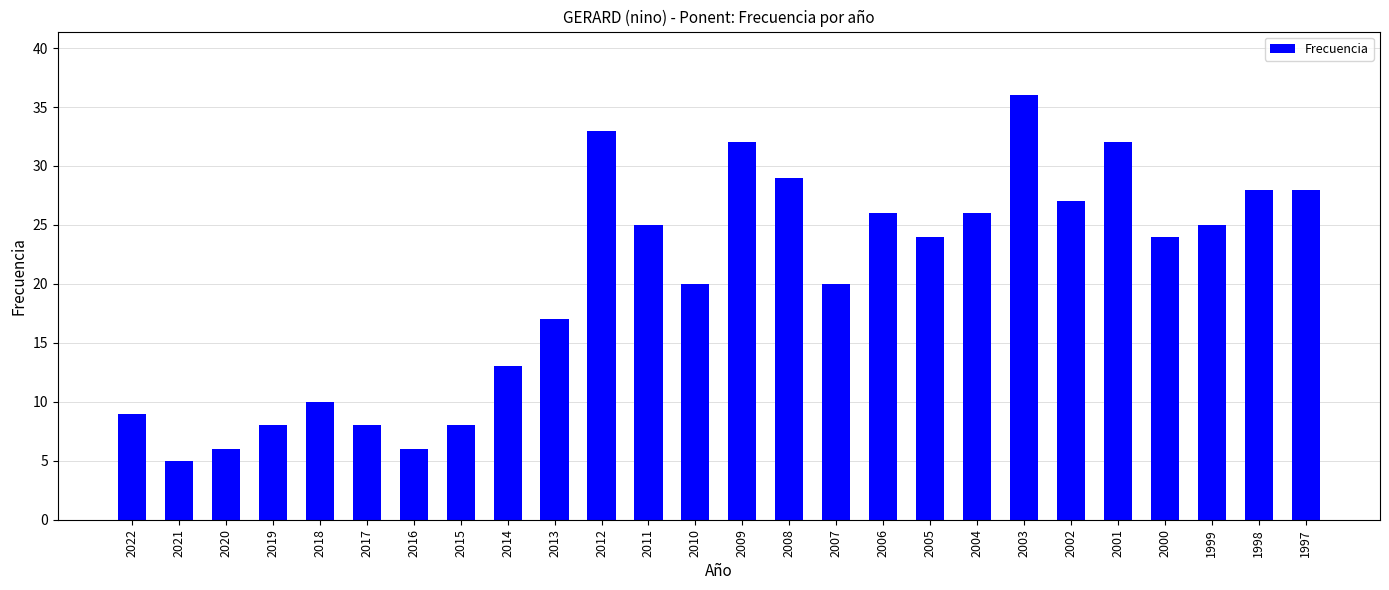

Where does the data first go above 24?

2012